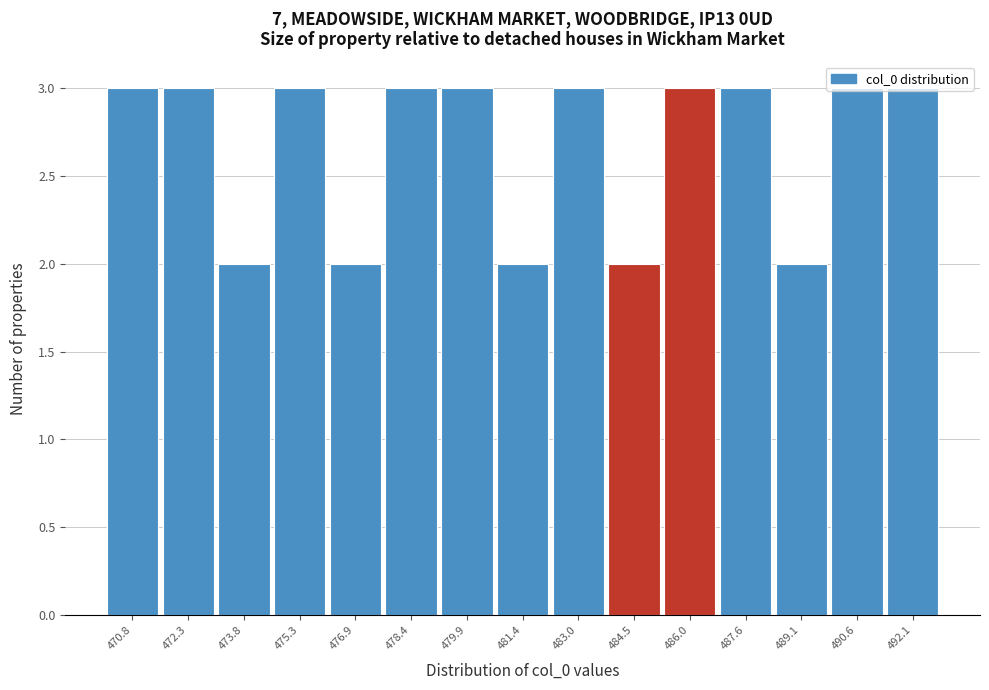

Reading left to right, list every bar in this chart as the range it spans on the x-axis followed by its height. Neither the bar edges nor the heights are printed on the chart, so give them approximately, as read against the axes.

470.0 to 471.6: 3
471.6 to 473.0: 3
473.0 to 474.6: 2
474.6 to 476.2: 3
476.2 to 477.6: 2
477.6 to 479.2: 3
479.2 to 480.6: 3
480.6 to 482.2: 2
482.2 to 483.8: 3
483.8 to 485.2: 2
485.2 to 486.8: 3
486.8 to 488.4: 3
488.4 to 489.8: 2
489.8 to 491.4: 3
491.4 to 492.8: 3